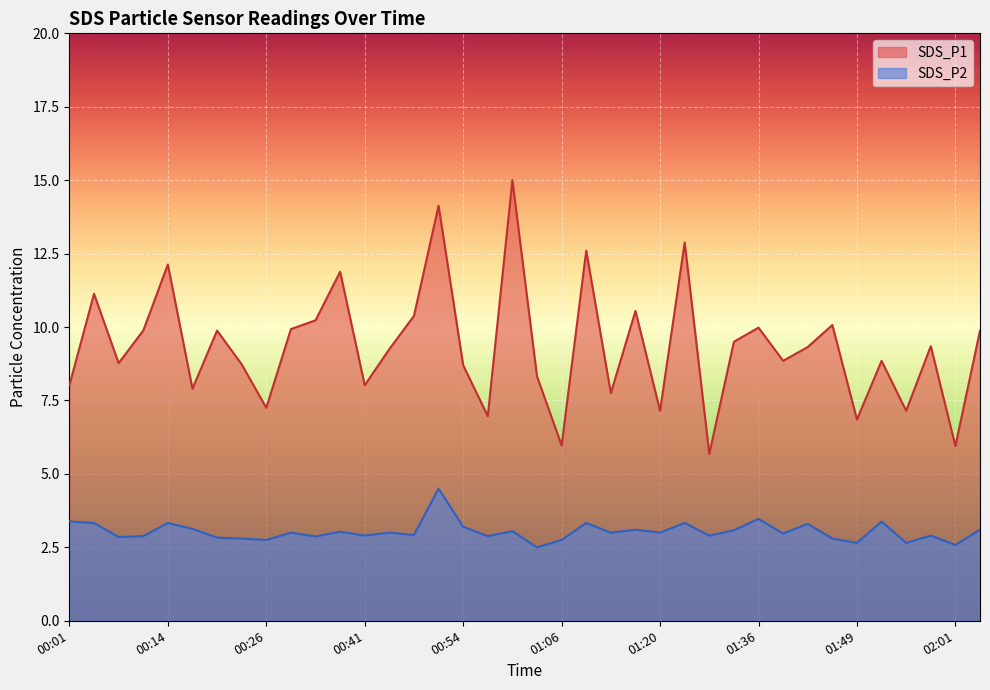

In SDS_P1, how many points are lower than both neighbors (excluding endpoints)?

13